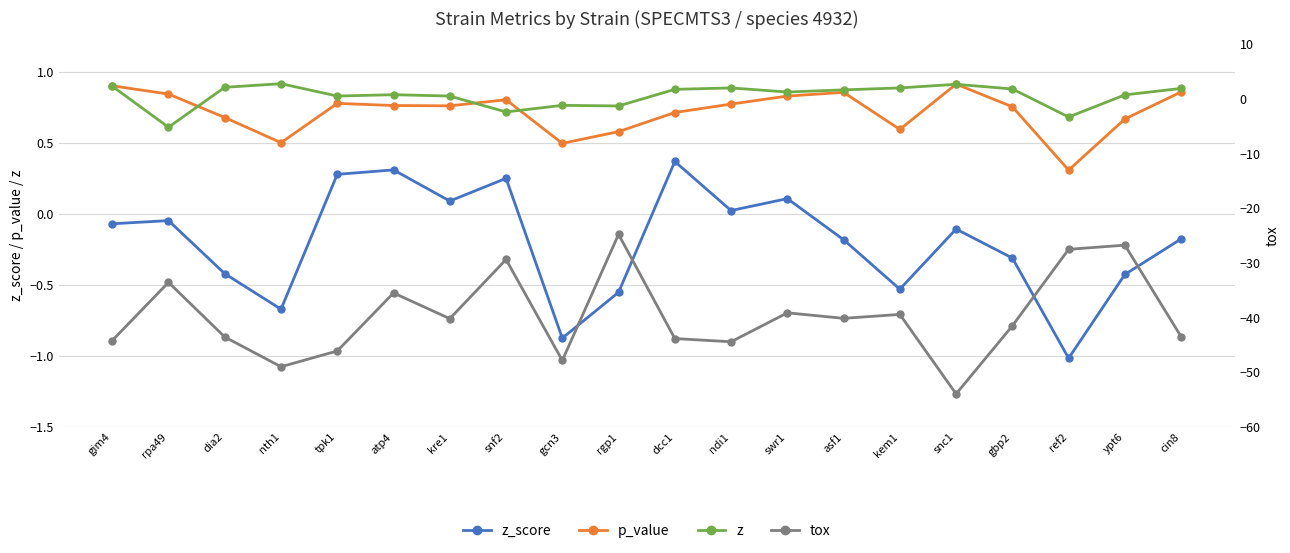

The p_value series shows 0.4 at kre1. True or false?

False